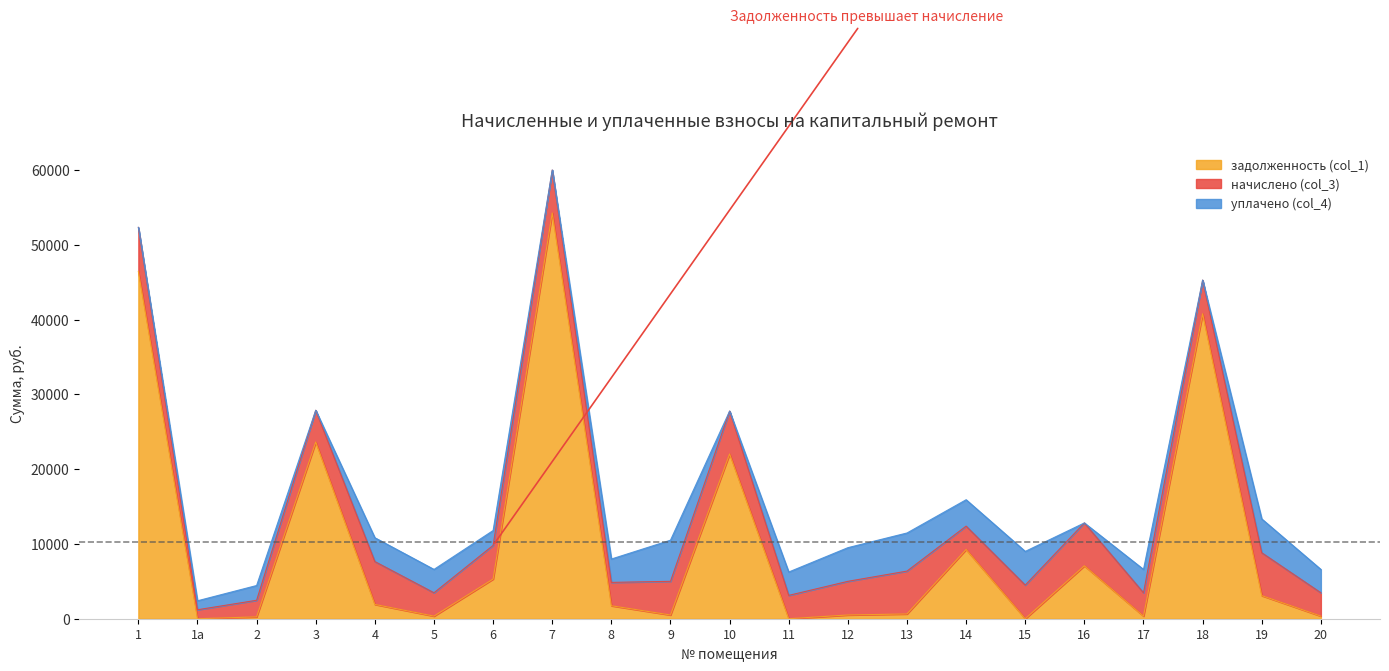

Read the начислено (col_3) value at 19.

5731.6